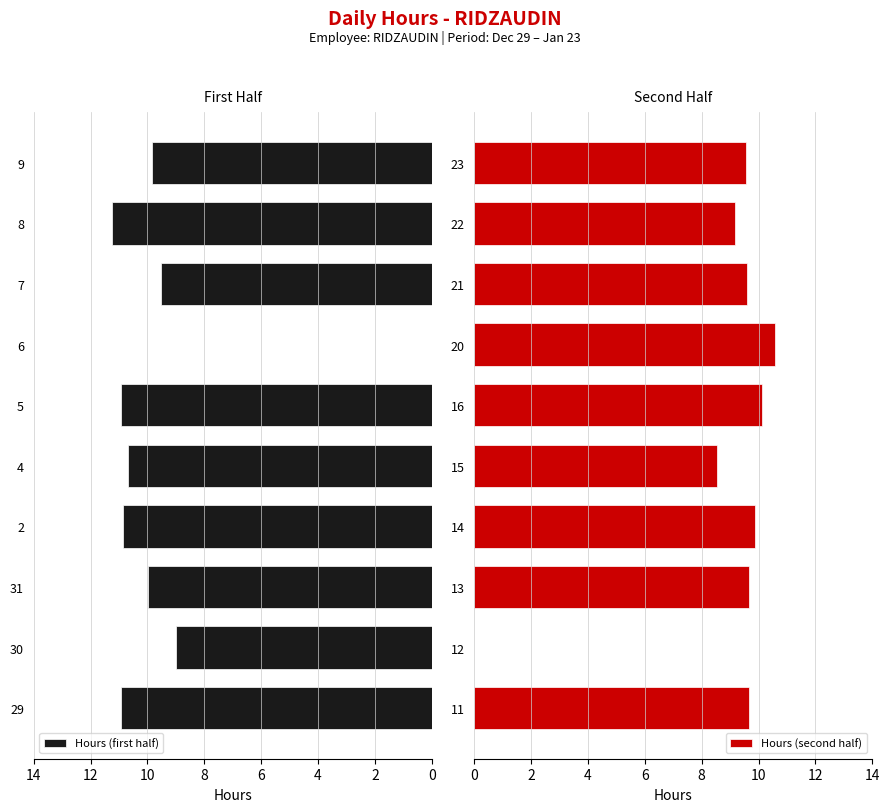

At which label does Hours (first half) reach its peak?

8